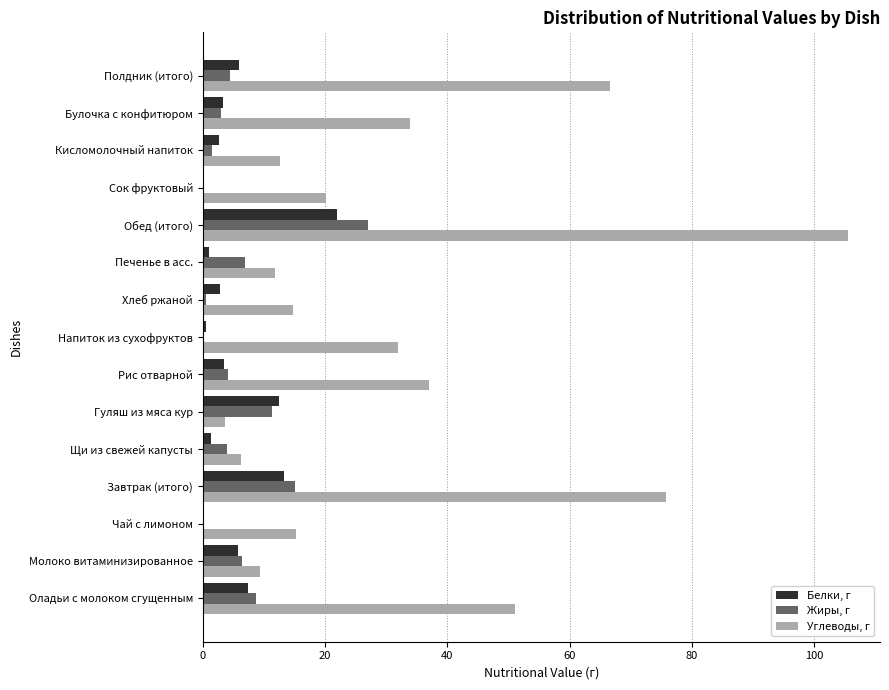

What value does the Углеводы, г series have at Завтрак (итого)?

75.7